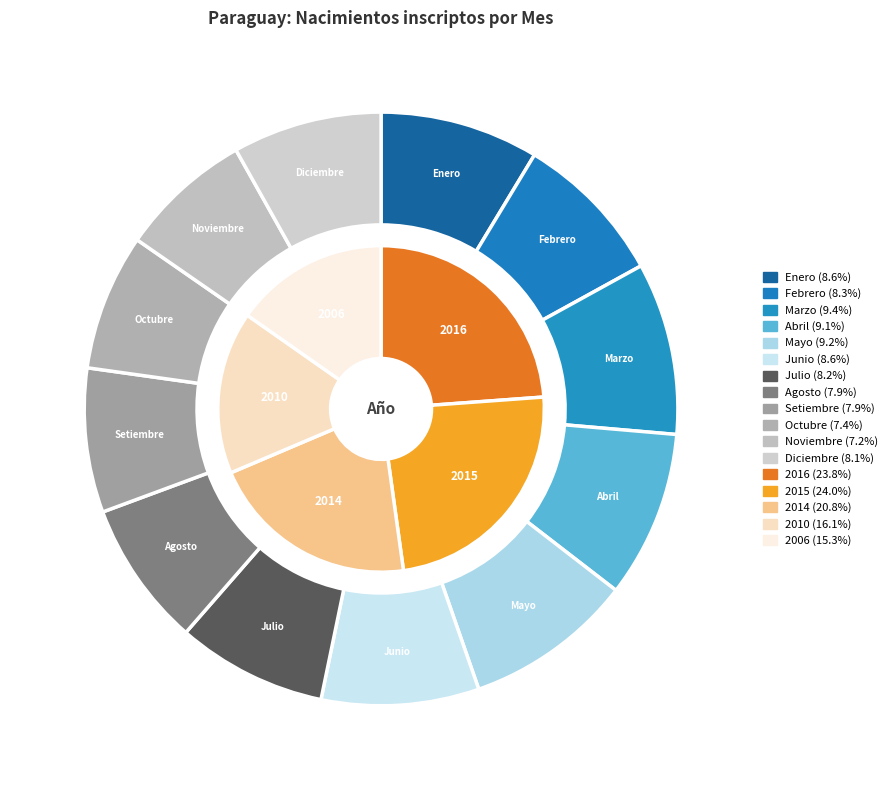

Which series has the widest spread of values?

2016